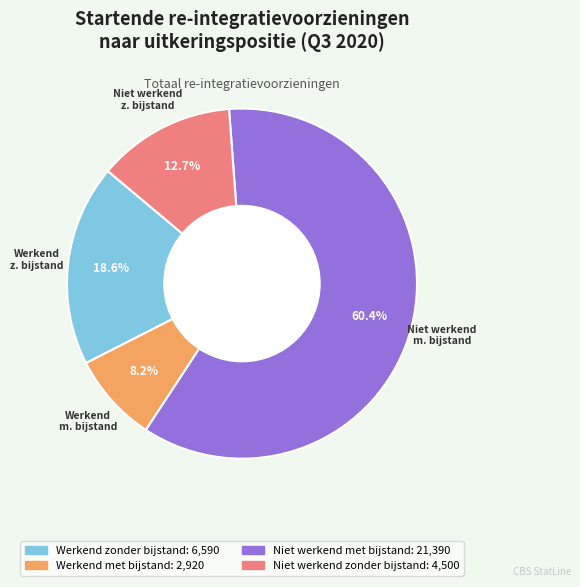

The Werkend zonder bijstand slice represents 19% of the pie. True or false?

True